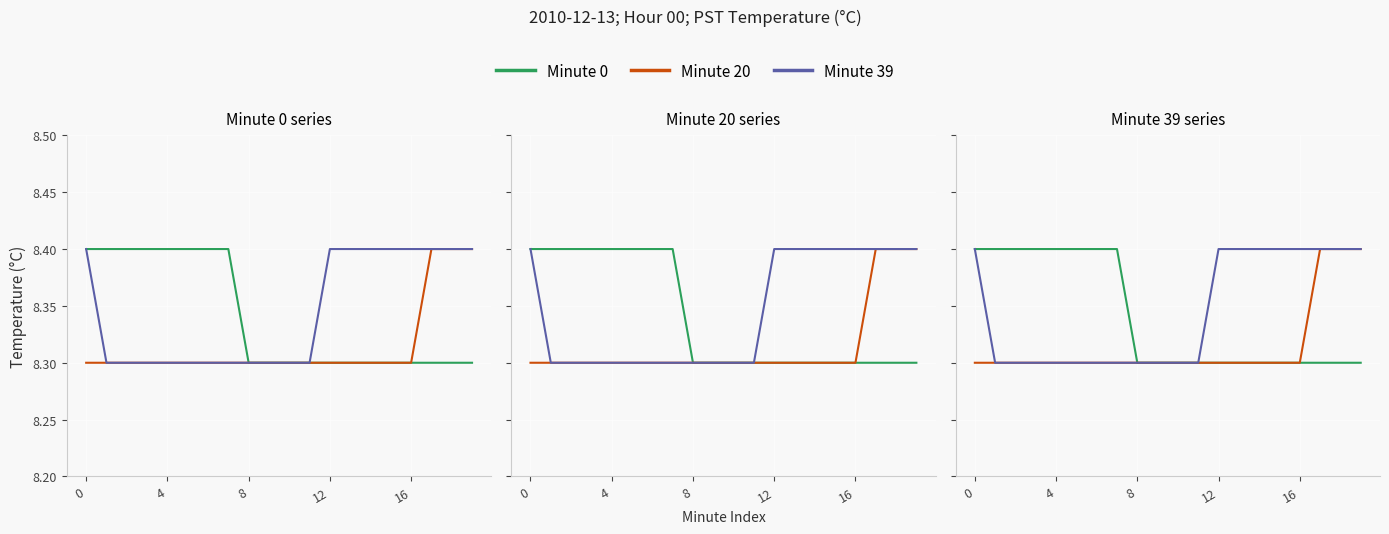

What is the sum of the Minute 39 values at 15 and 4?

16.7